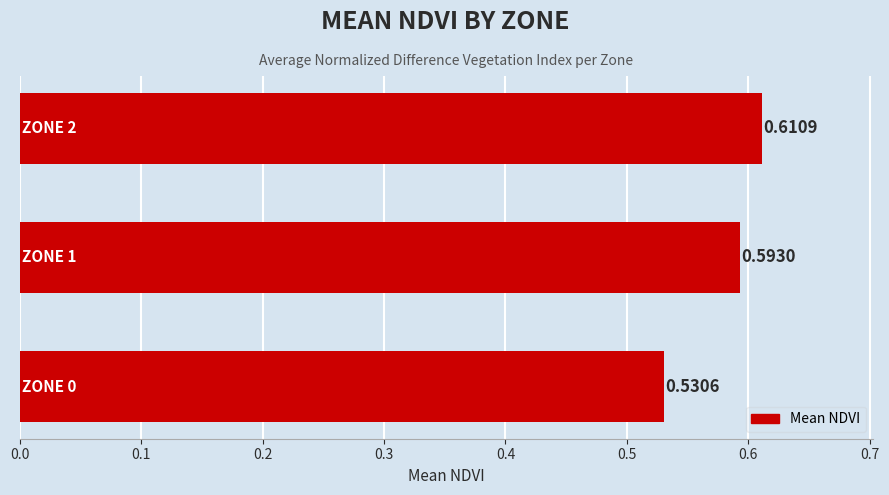

What is the sum of all values?

1.7